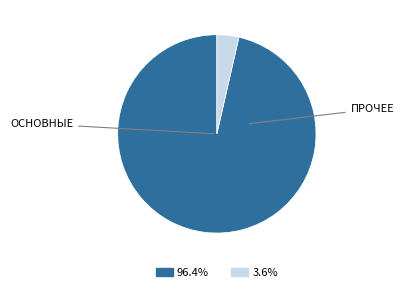

Does any single category account for the majority?

Yes